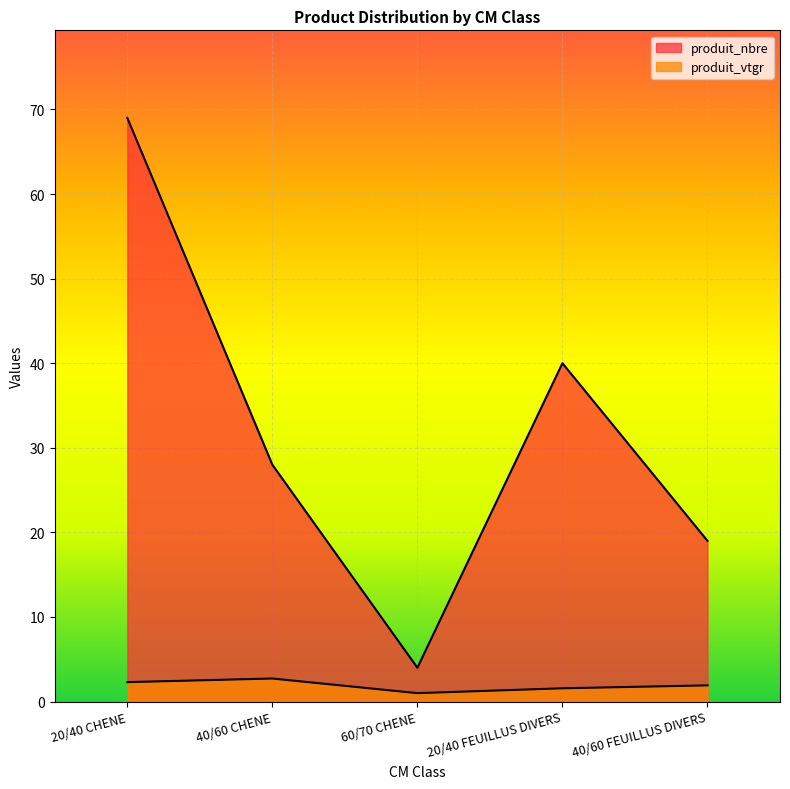

What is the label of the 2nd point from the right?

20/40 FEUILLUS DIVERS